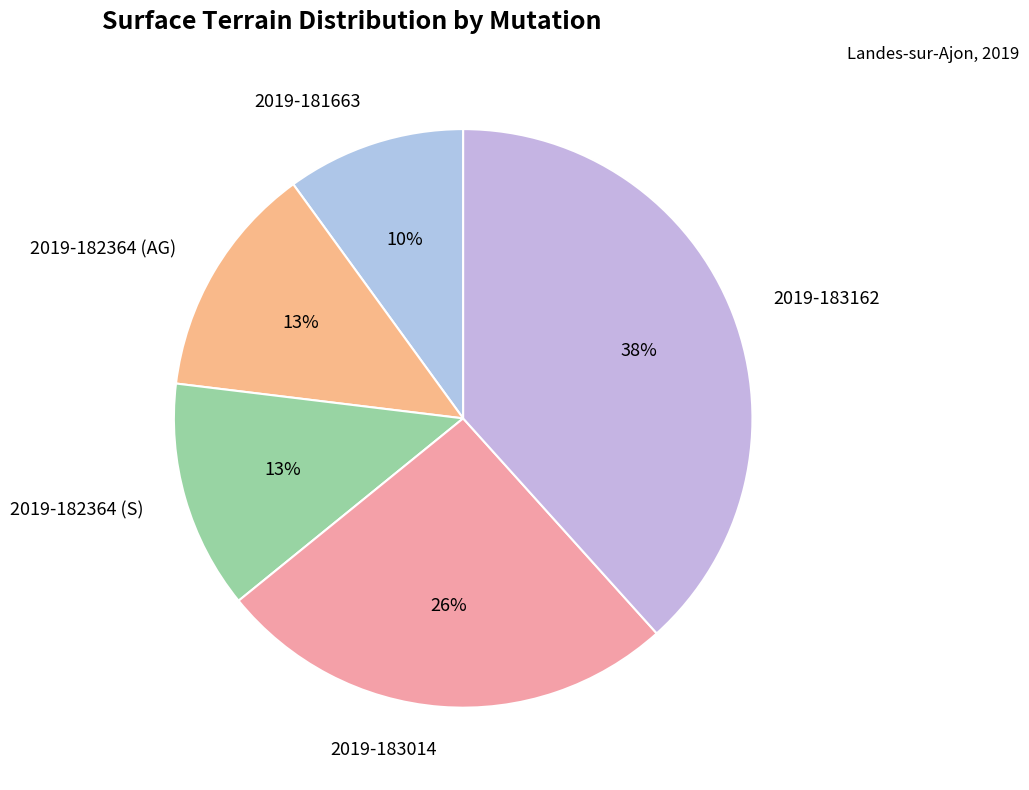

To the nearest percent, what is the combined percentage of 2019-183162 and 2019-183014?

64%